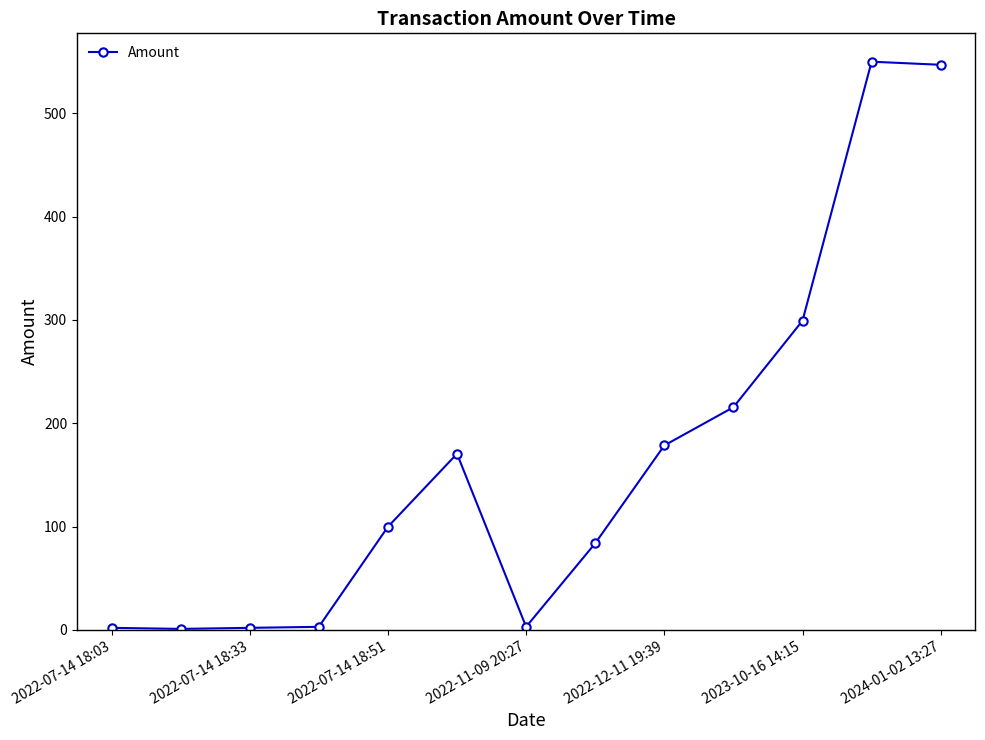

What is the value of the 11th point from the left?

299.3